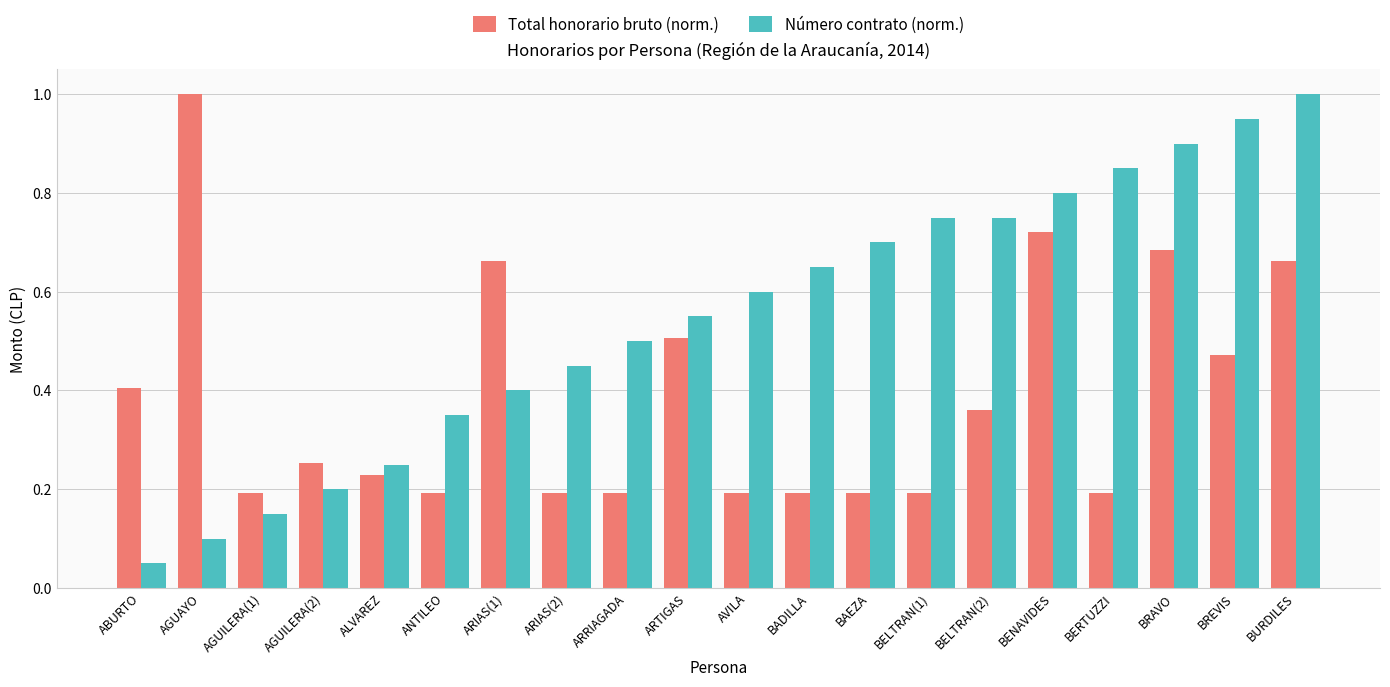

What is the total value across all series at ARIAS(1)?

1.1